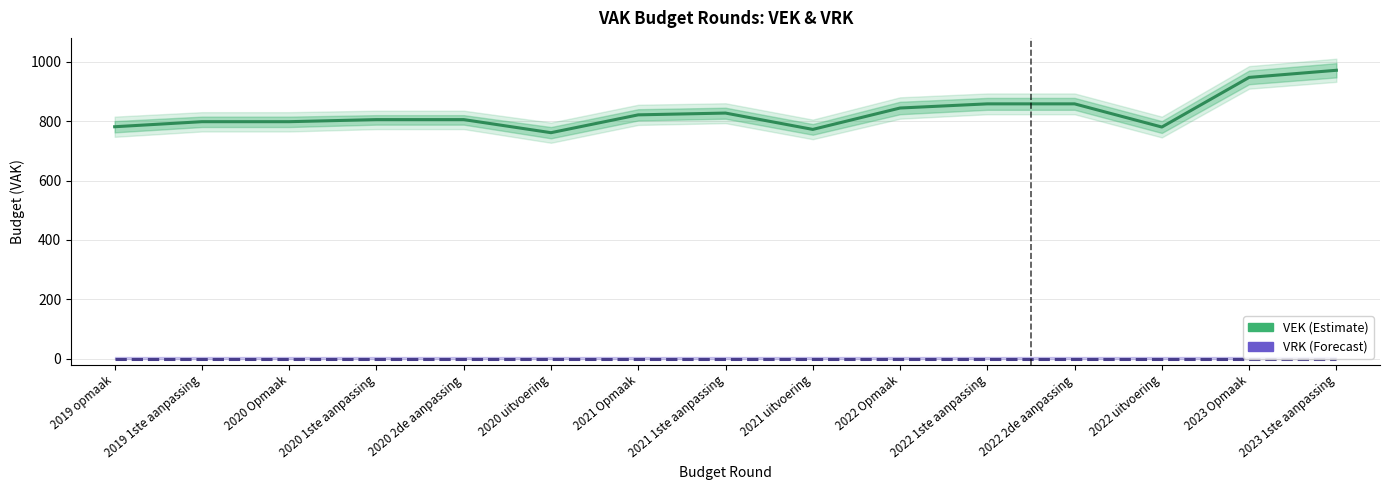

What is the sum of the VEK values at 2019 opmaak and 2020 Opmaak?

1579